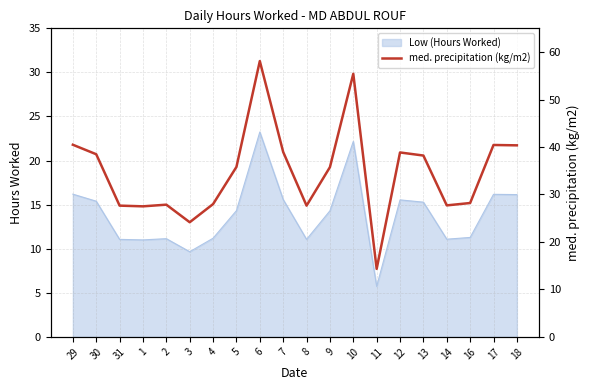

True or false: Low (Hours Worked) has a value of 14.3 at 5.

True